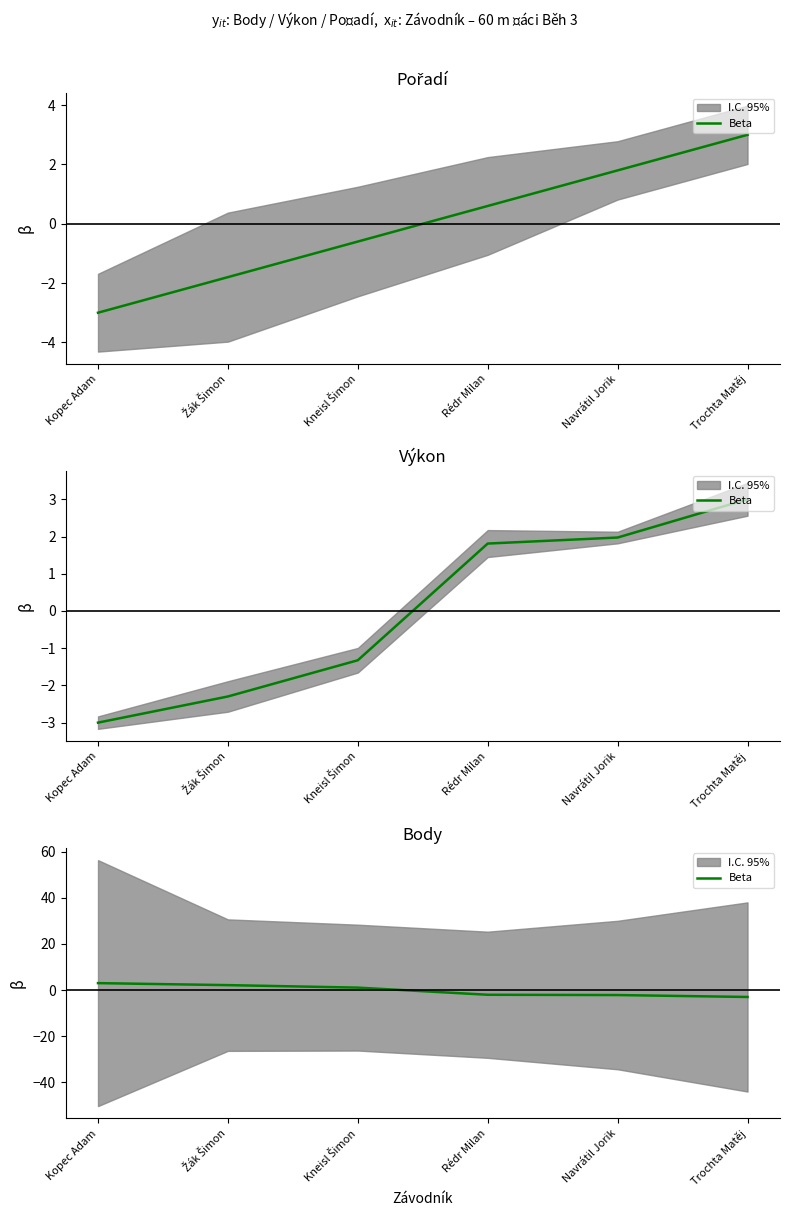

How many data points does each series have?

6